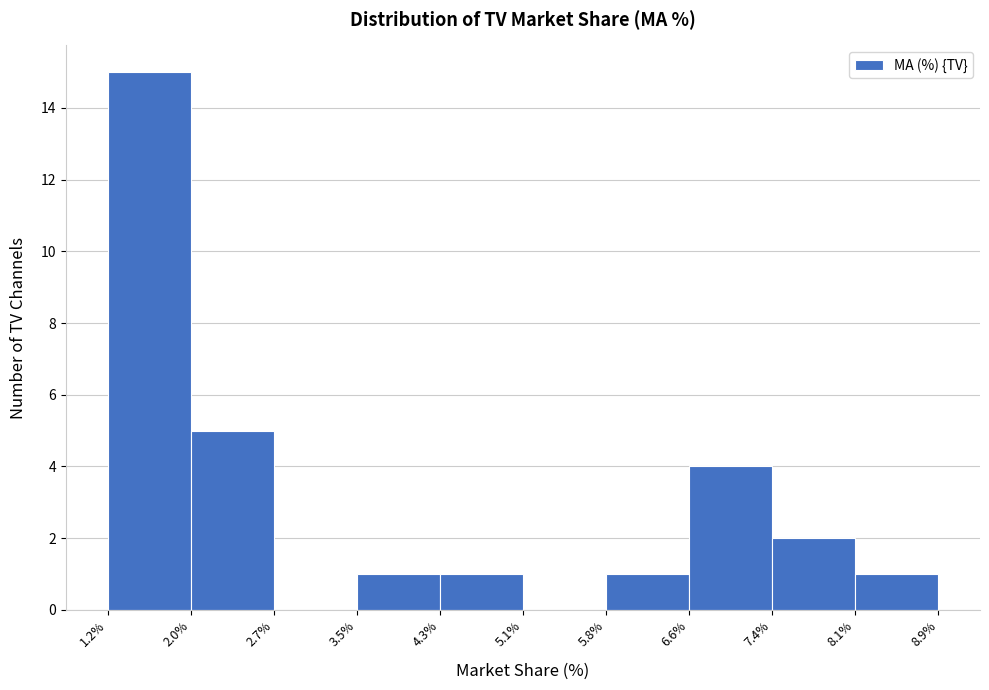

Reading left to right, list every bar in this chart as the range it spans on the x-axis followed by its height. The values are not printed on the chart, so give them approximately, as read against the axis.

1.2% to 2.0%: 15
2.0% to 2.7%: 5
2.7% to 3.5%: 0
3.5% to 4.3%: 1
4.3% to 5.1%: 1
5.1% to 5.8%: 0
5.8% to 6.6%: 1
6.6% to 7.4%: 4
7.4% to 8.1%: 2
8.1% to 8.9%: 1